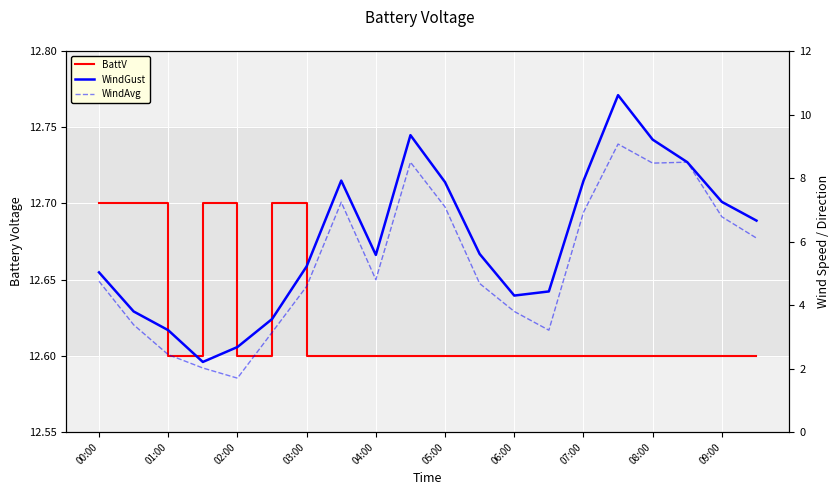

True or false: WindAvg and WindGust intersect in this chart.

False